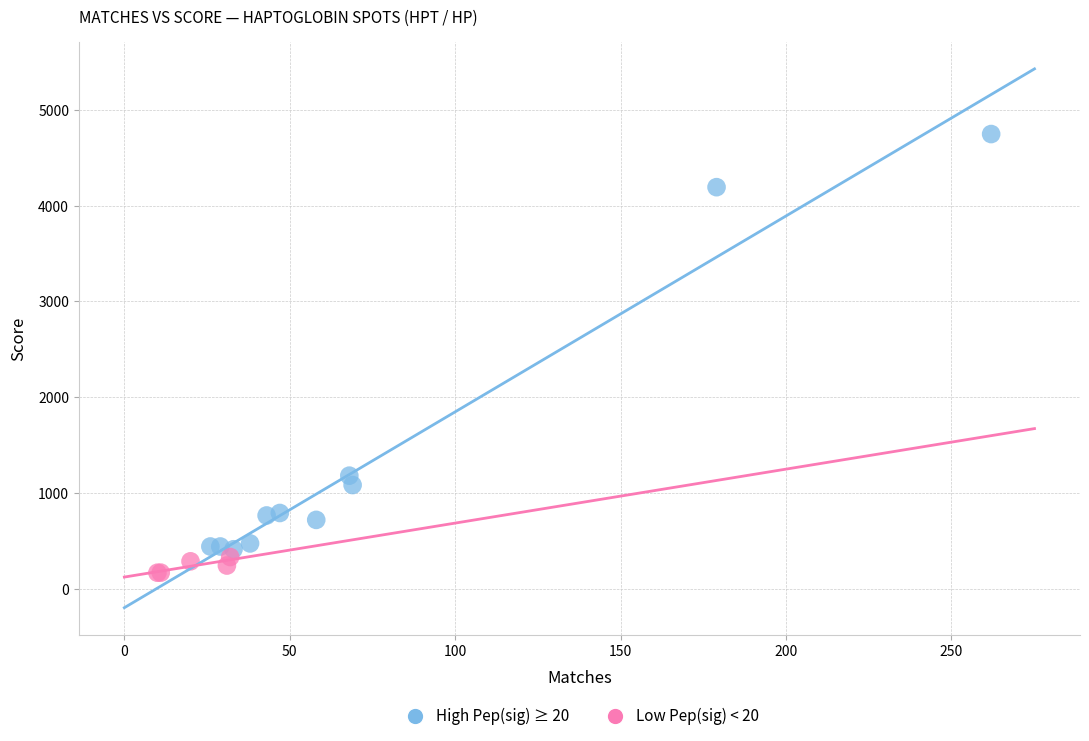

Which series reaches the maximum Y coordinate?

High Pep(sig) ≥ 20